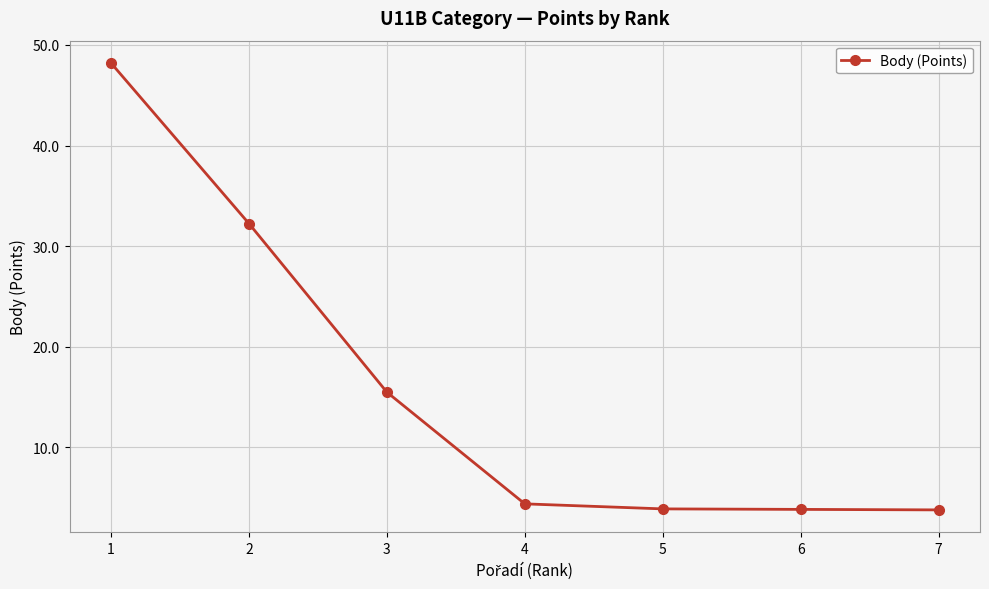

How many series are shown in this chart?

1